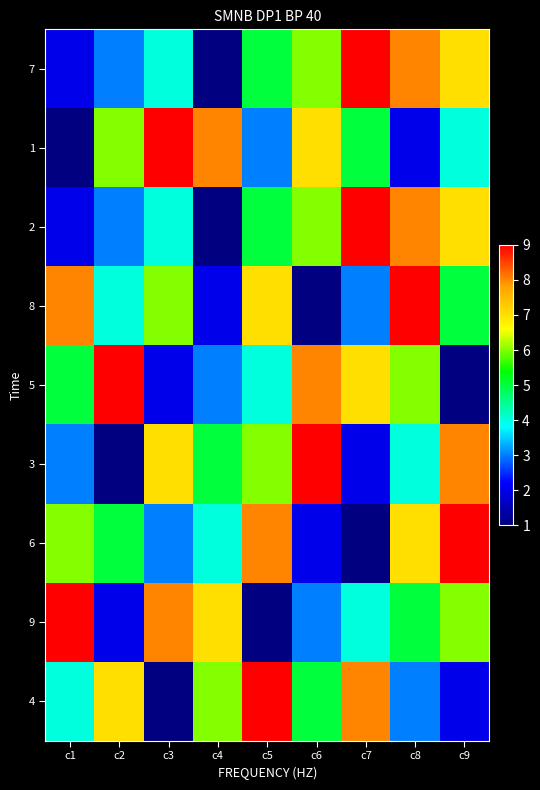

Rank the series at c4 from highest to lowest value.

1, 9, 4, 3, 6, 5, 8, 7, 2